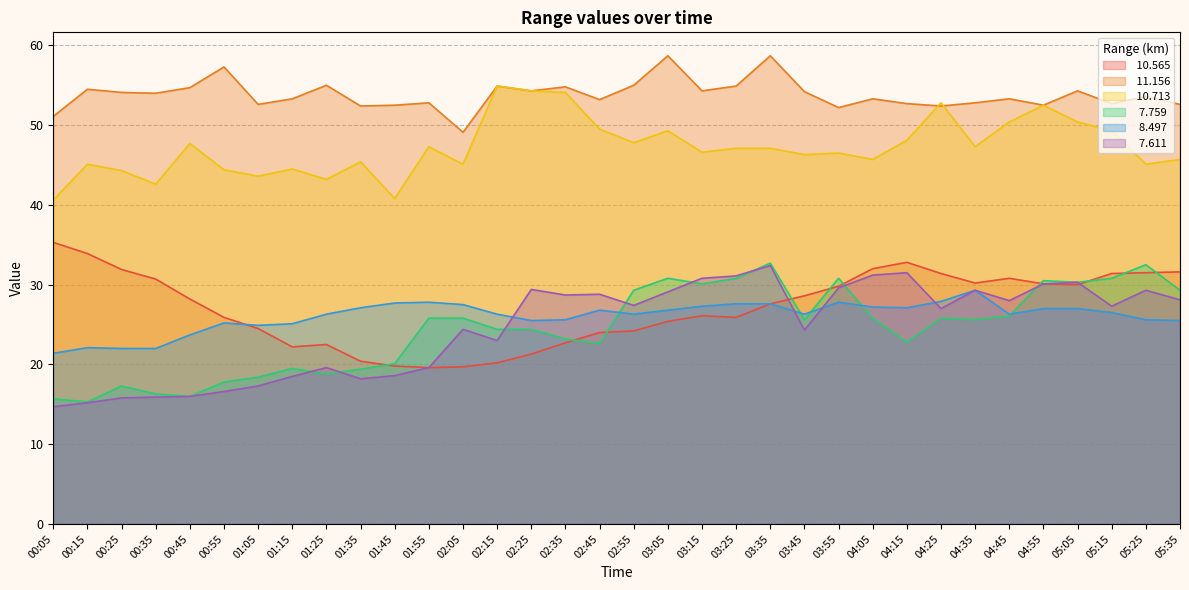

Between 00:25 and 00:55, which series saw the biggest shift?

 10.565